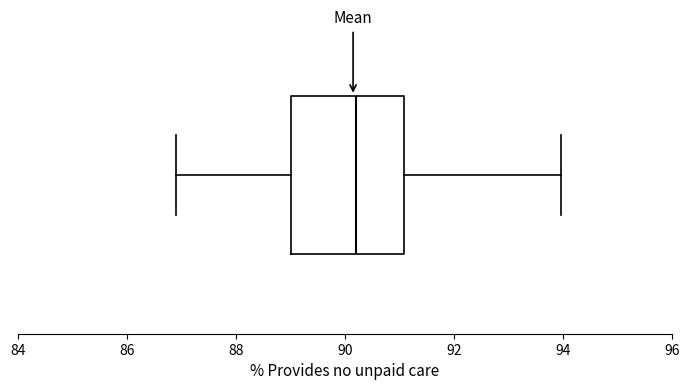

Where does the right whisker of the box end on the x-axis? The values are not printed on the chart, so give them approximately, as read against the axis.

94.0